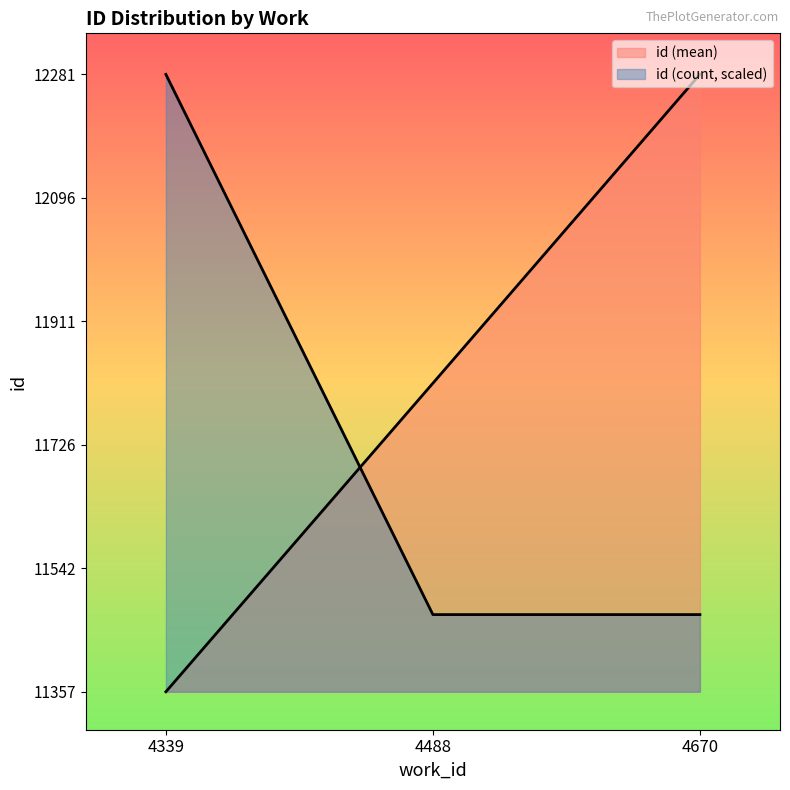

Where is the data nearest to the value 11811?

4488